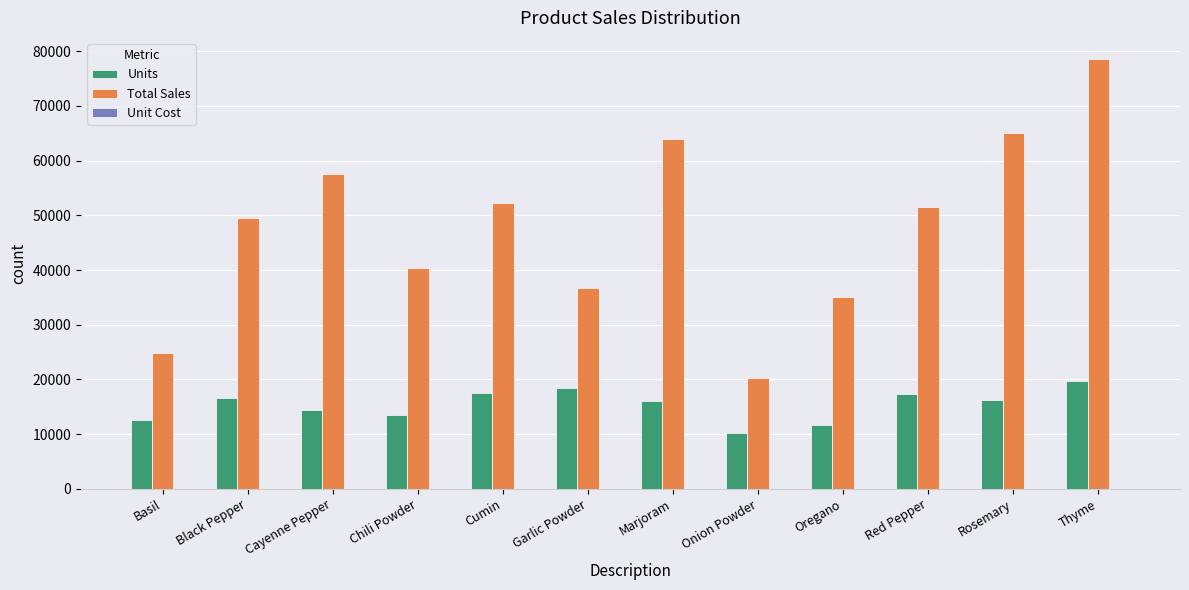

The Units series shows 30312.3 at Thyme. True or false?

False